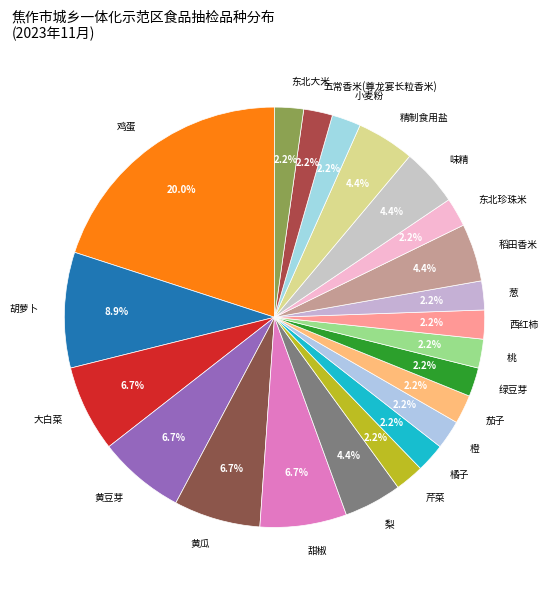

Which category has the biggest portion of the pie?

鸡蛋